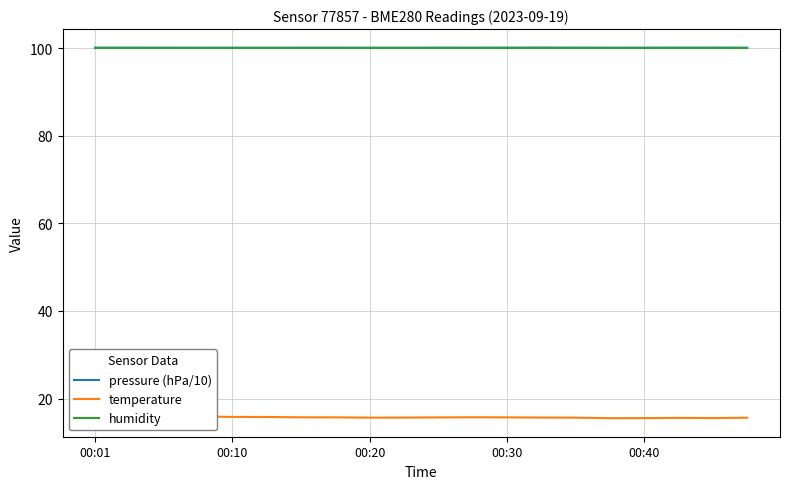

True or false: humidity has more than 0 interior local peaks.

False